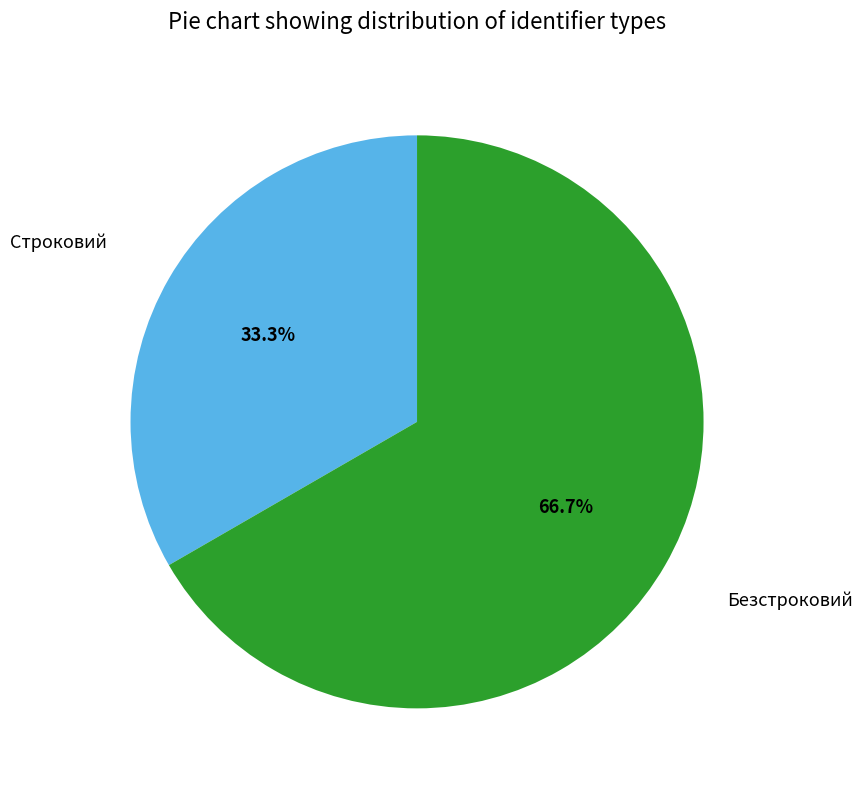

Which category accounts for the majority?

Безстроковий